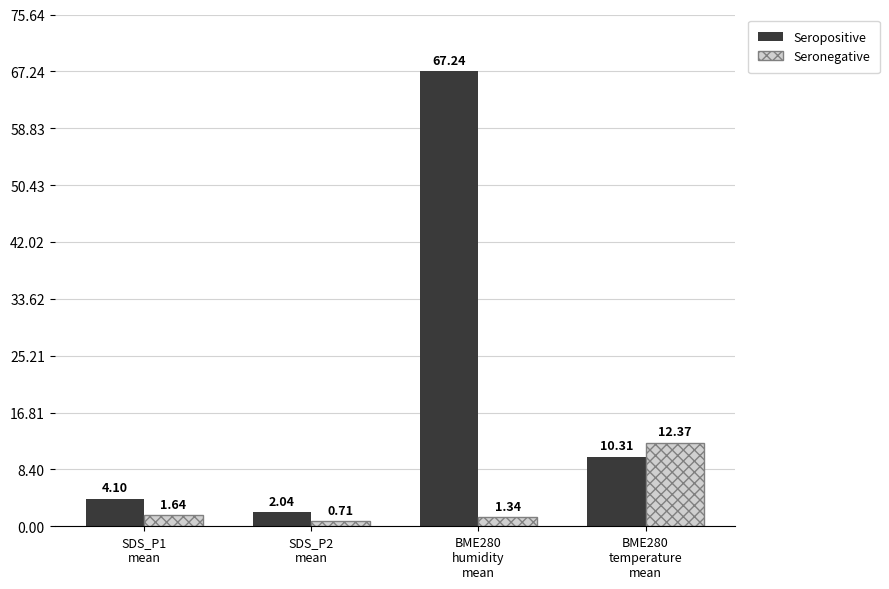

Which series has the largest total across all categories?

Seropositive